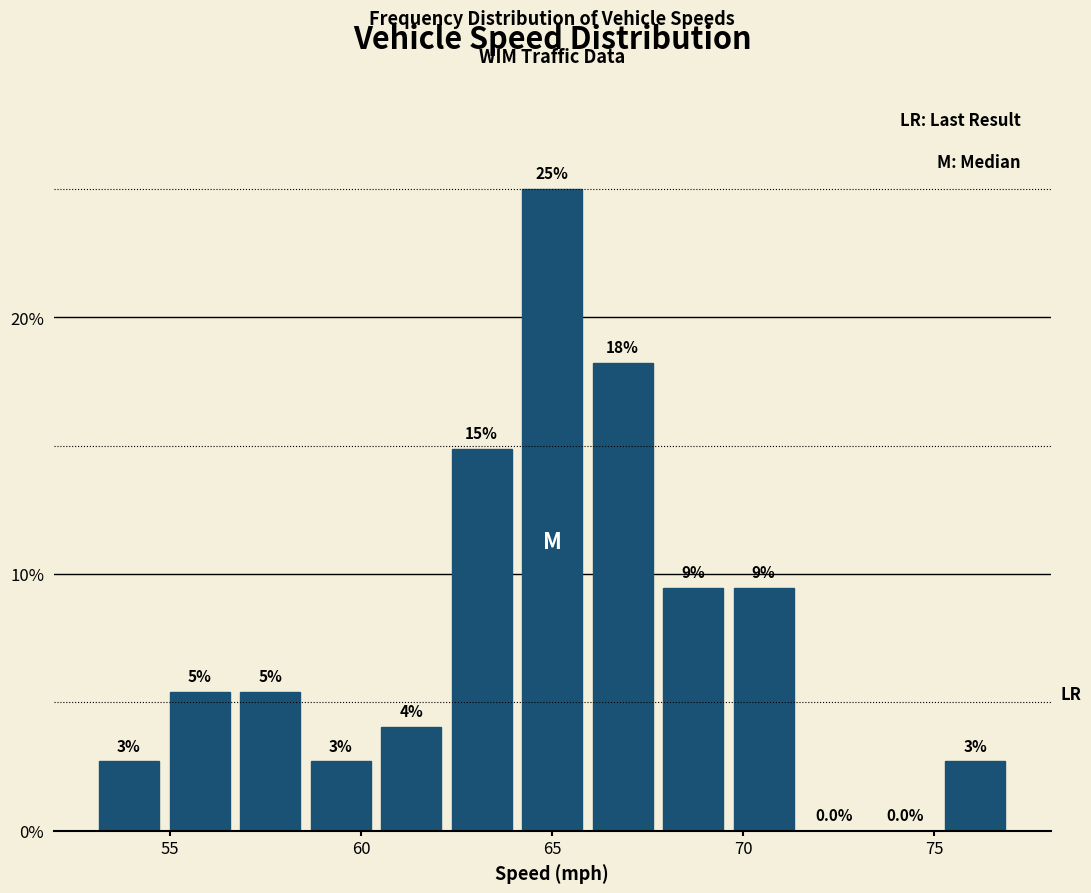

Around what value on the x-axis is the tallest bar? Give the approximate position of its centre, as read against the axis.

65.0